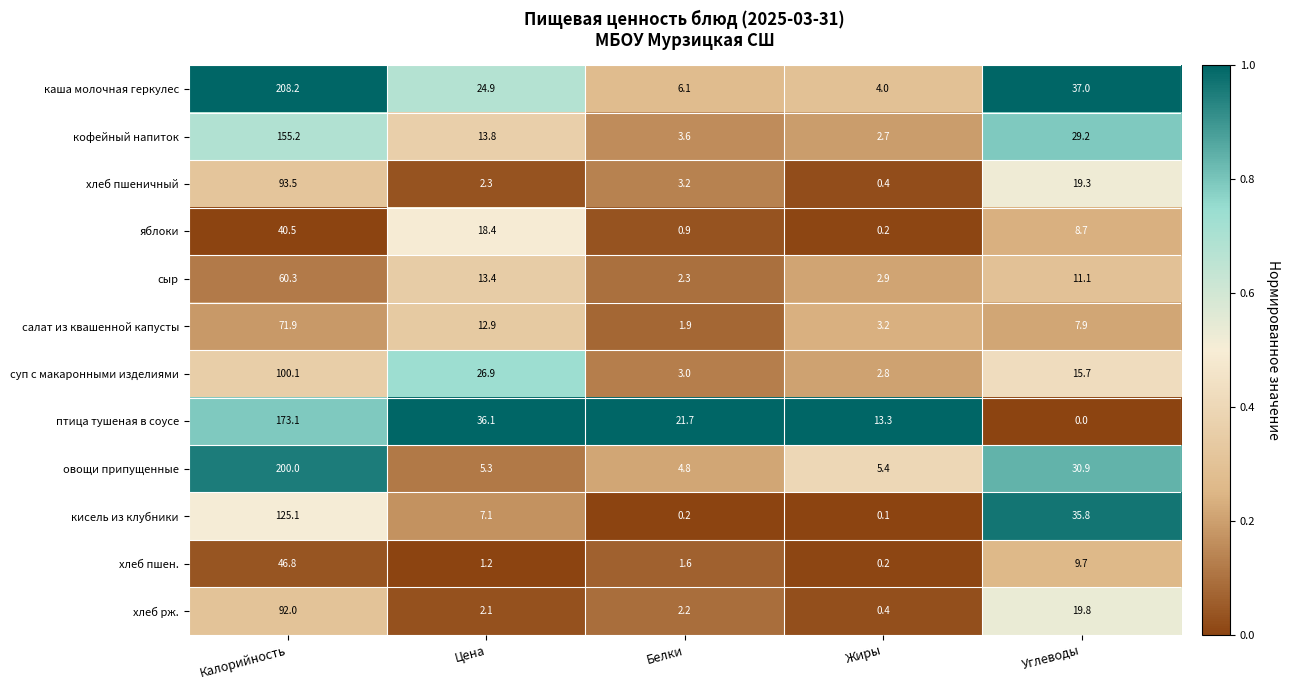

What is the sum of all хлеб рж. values?

116.5